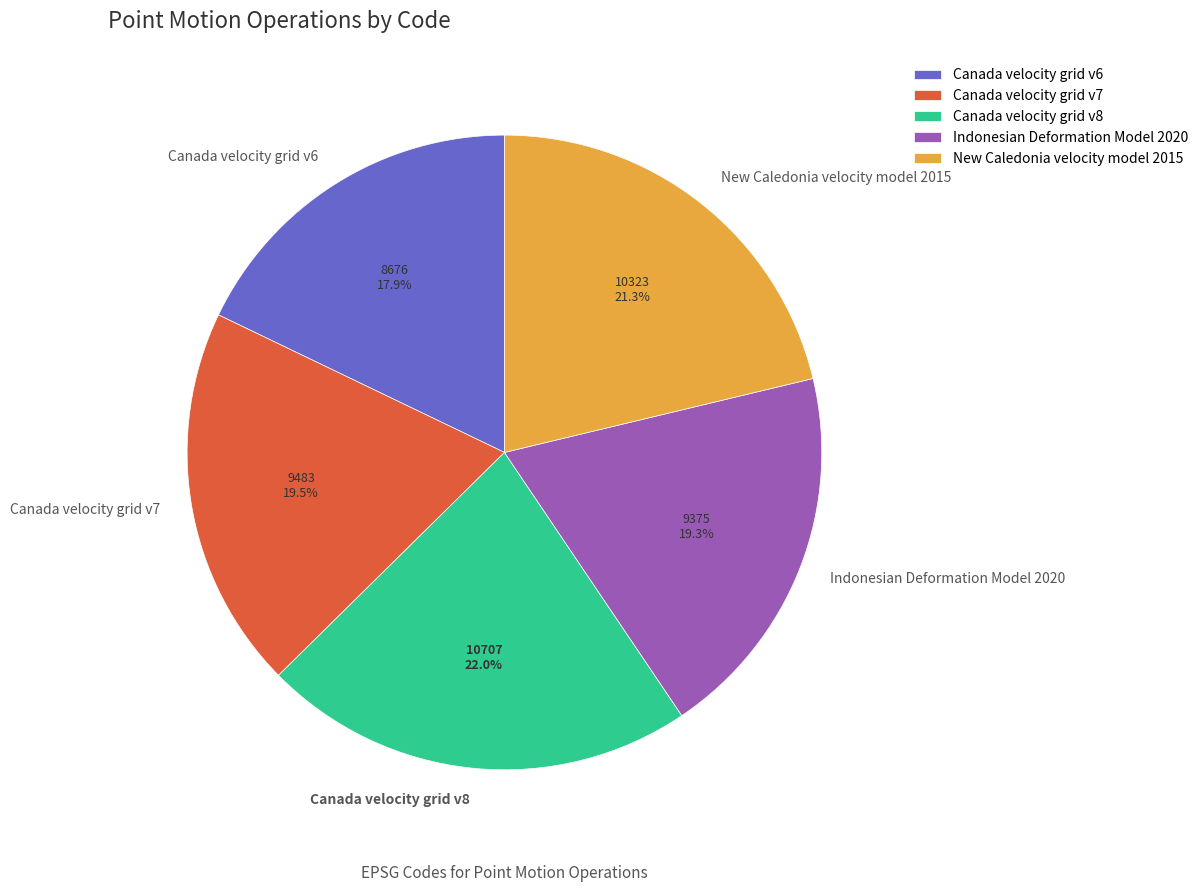

To the nearest percent, what percentage of the pie is Canada velocity grid v8?

22%